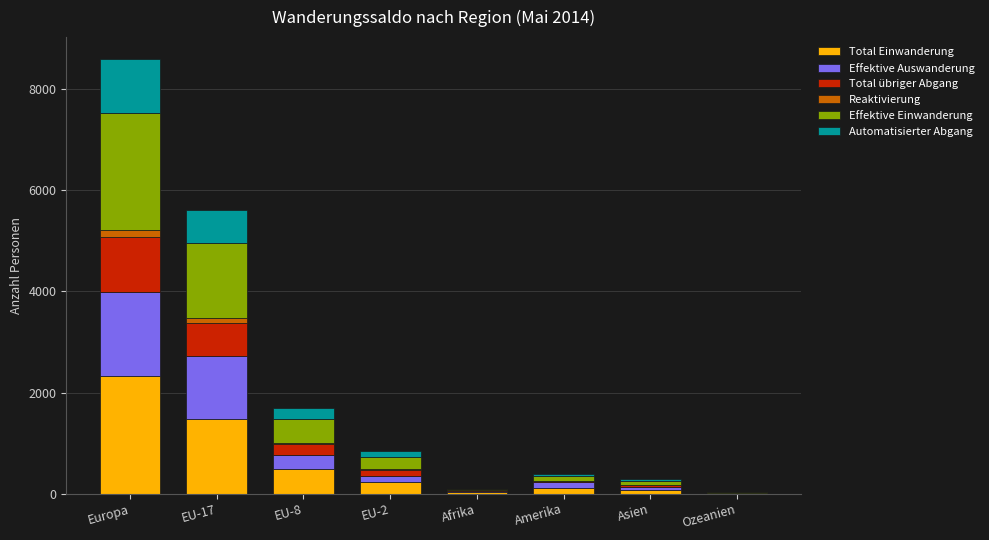

Count the number of data series in this chart.

6